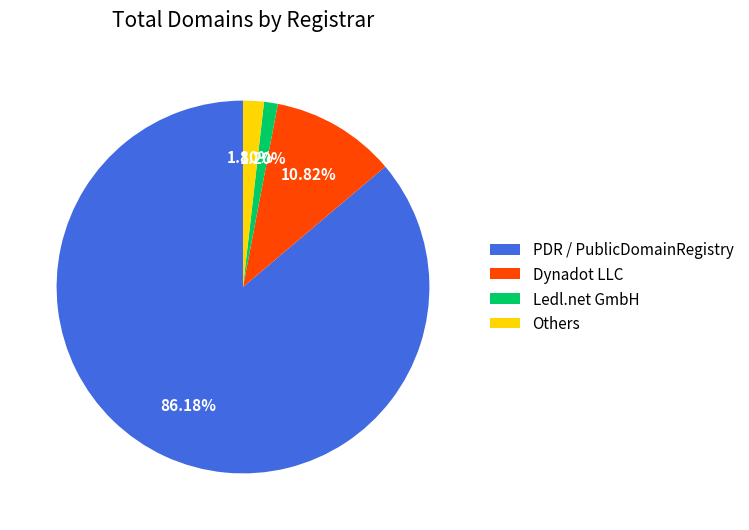

Does Dynadot LLC account for over 50% of the chart?

No